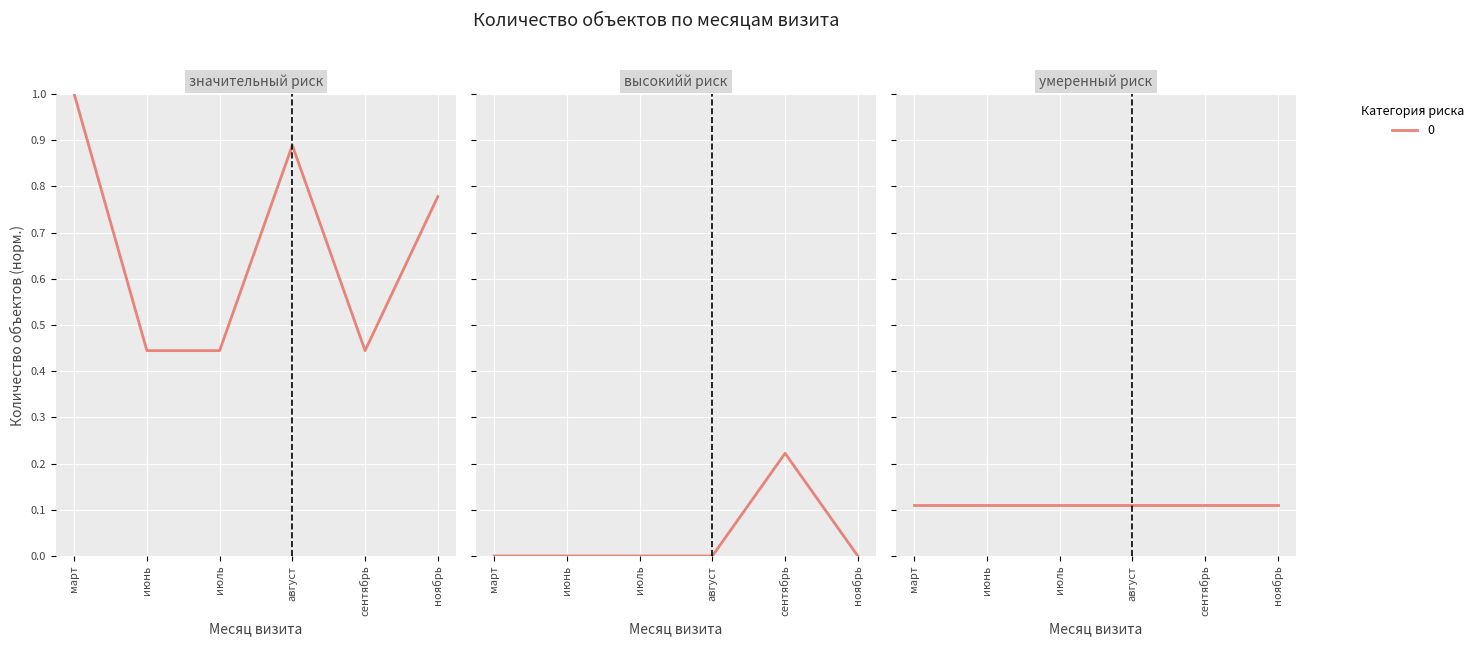

Reading right to left, extract all data points from this chart.

ноябрь=0.8	сентябрь=0.4	август=0.9	июль=0.4	июнь=0.4	март=1.0